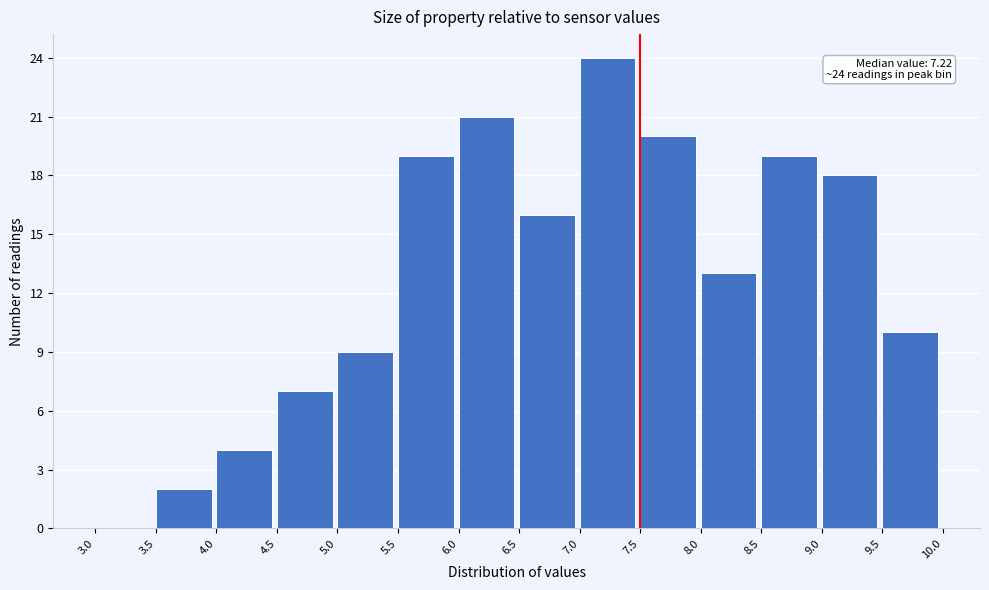

Over which range of the x-axis is the bar tallest?

7.0 to 7.5